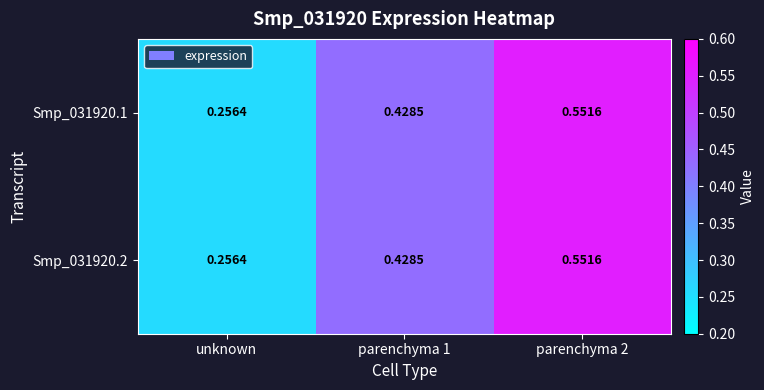

At which label is Smp_031920.2 closest to 0?

unknown